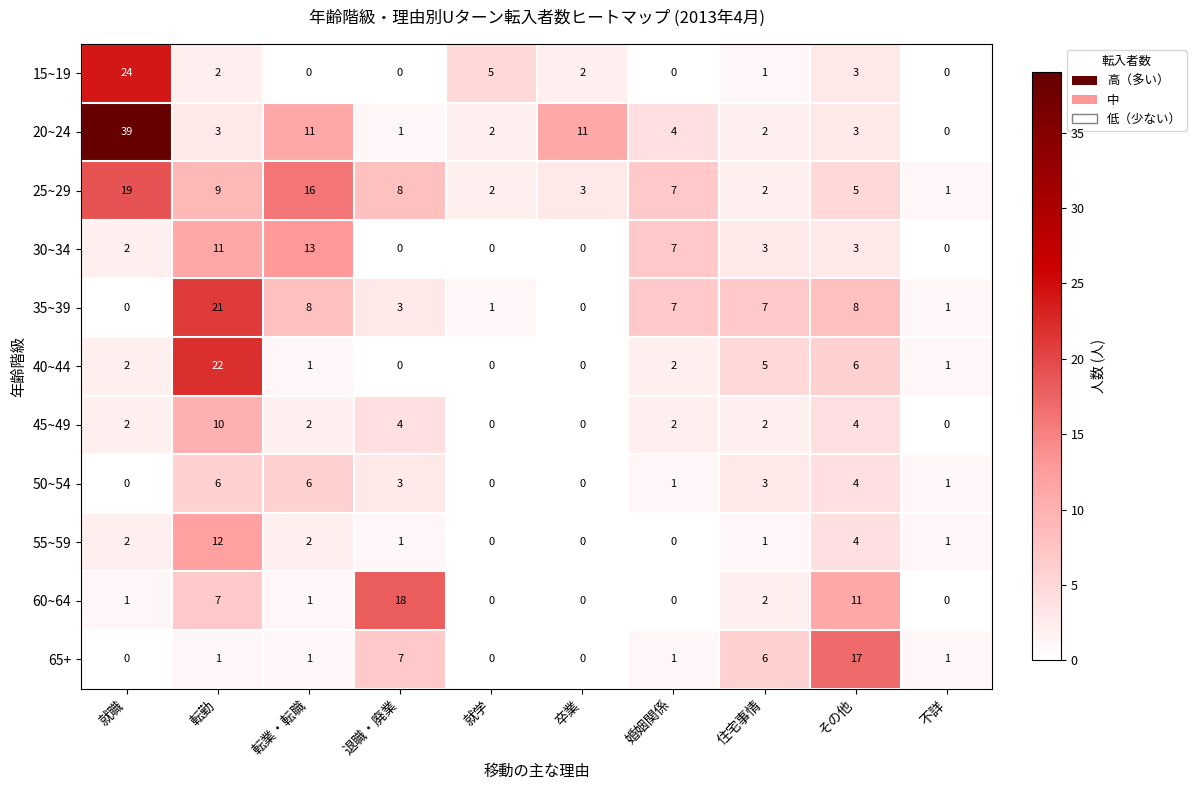

Which series changed the most between 就学 and 不詳?

15~19